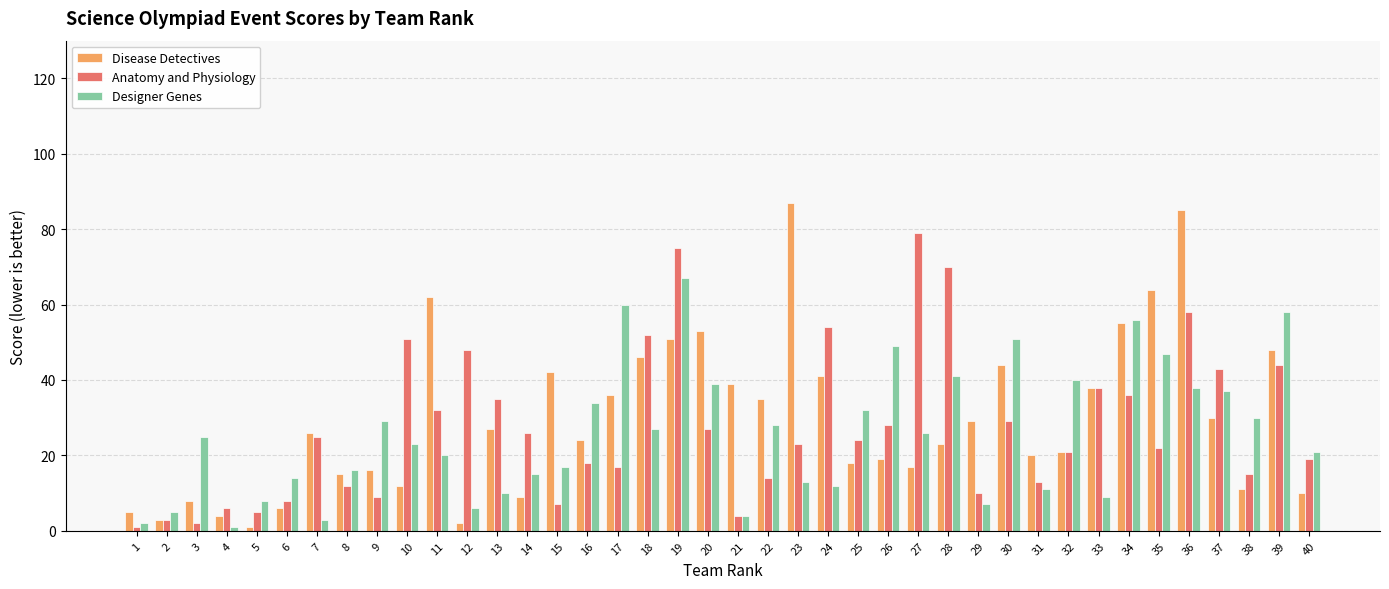

Reading left to right, transcribe all the data shown in this chart.

Disease Detectives: 5	3	8	4	1	6	26	15	16	12	62	2	27	9	42	24	36	46	51	53	39	35	87	41	18	19	17	23	29	44	20	21	38	55	64	85	30	11	48	10
Anatomy and Physiology: 1	3	2	6	5	8	25	12	9	51	32	48	35	26	7	18	17	52	75	27	4	14	23	54	24	28	79	70	10	29	13	21	38	36	22	58	43	15	44	19
Designer Genes: 2	5	25	1	8	14	3	16	29	23	20	6	10	15	17	34	60	27	67	39	4	28	13	12	32	49	26	41	7	51	11	40	9	56	47	38	37	30	58	21